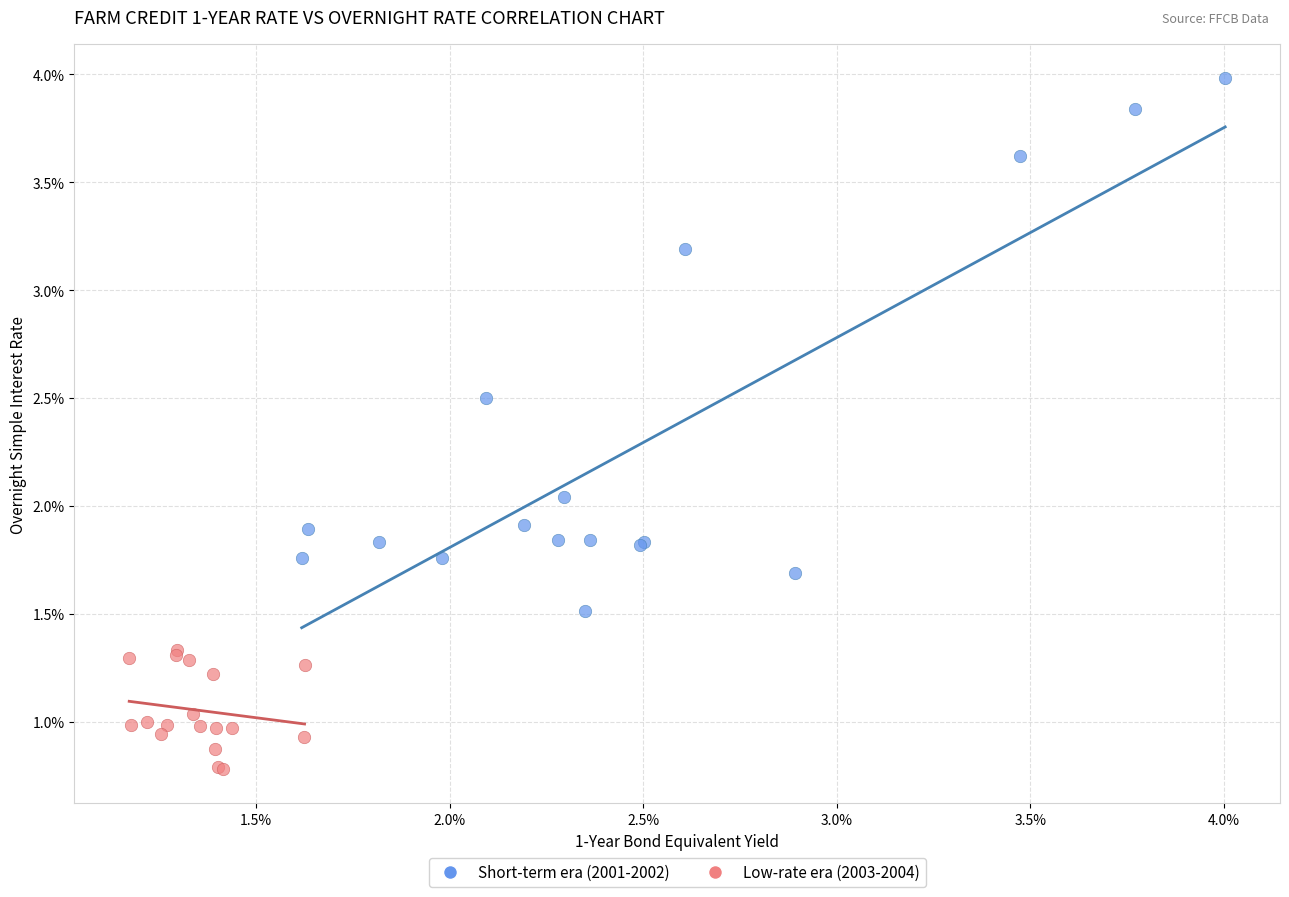

Which series reaches the maximum Y coordinate?

Short-term era (2001-2002)